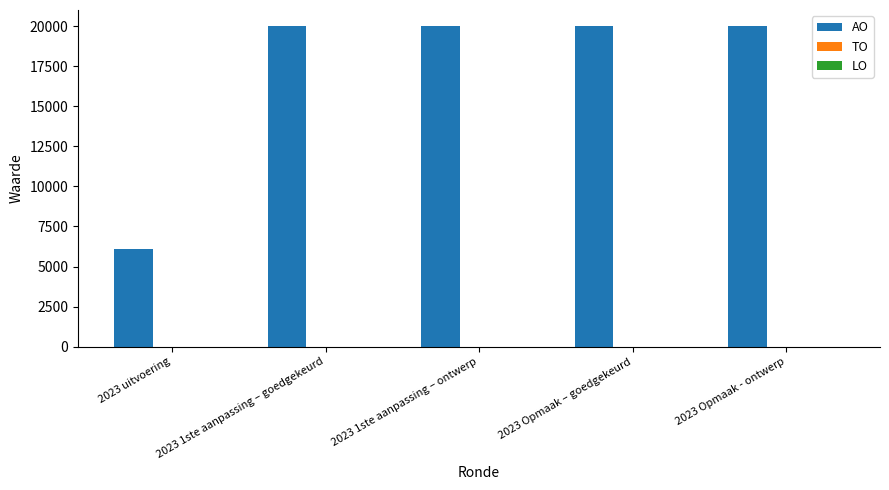

What is the label of the 5th bar from the right?

2023 uitvoering